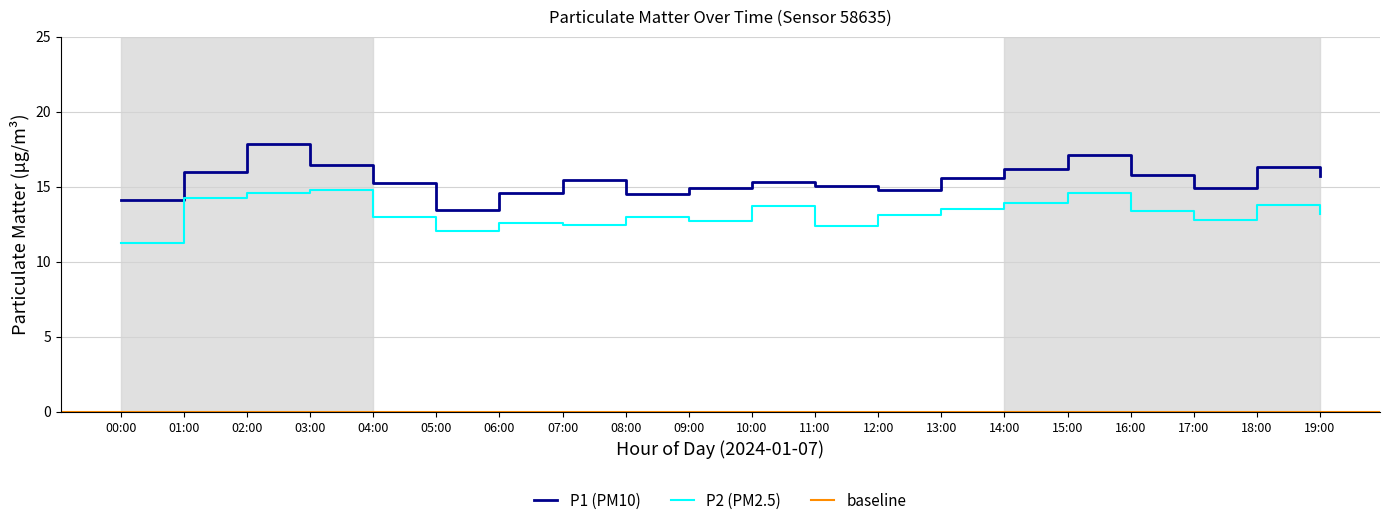

What is the difference between the highest and lowest values at 14:00?

2.3